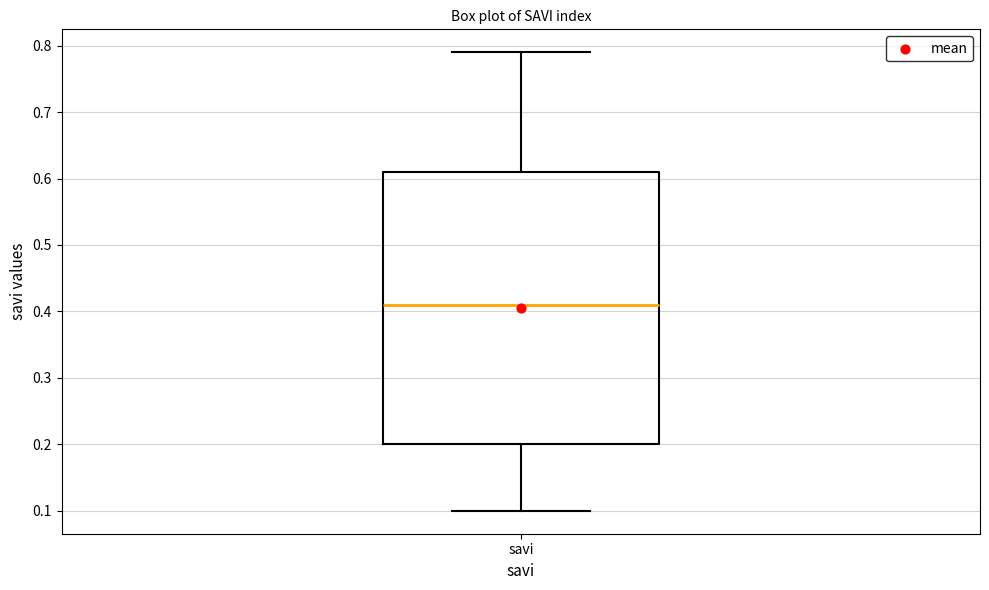

Read this box plot against the y-axis: the position of the median line, the range covered by the box, and the ends of both whiskers. The values are not printed on the chart, so give them approximately, as read against the axis.

median 0.41, box 0.20 to 0.61, whiskers 0.10 to 0.79